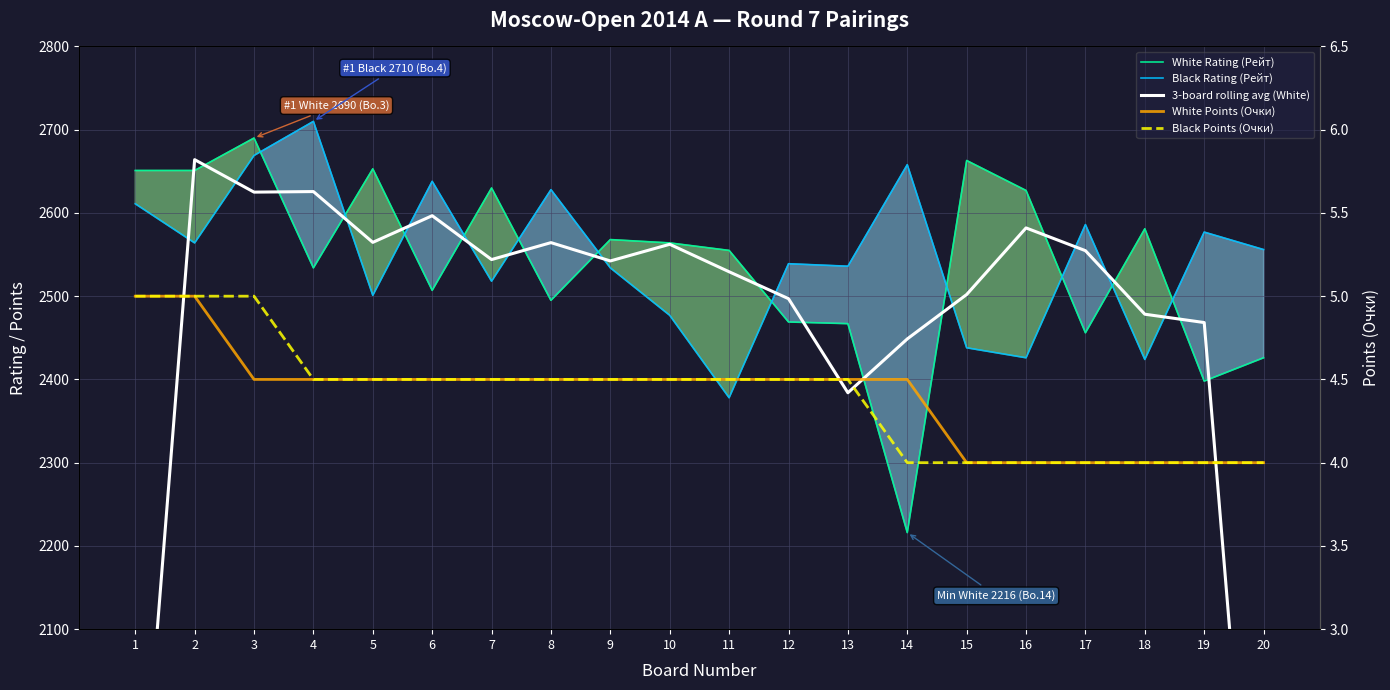

What is the difference between the highest and lowest values at 2?

2659.0